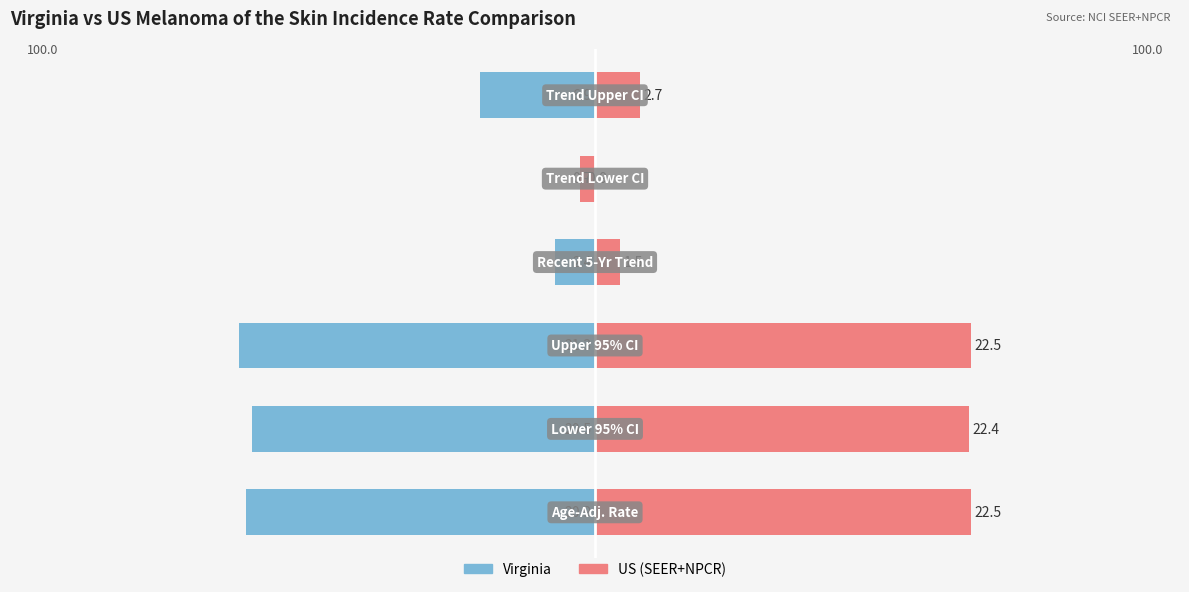

What is the value of the Virginia bar at the 1st from the left?

-20.9